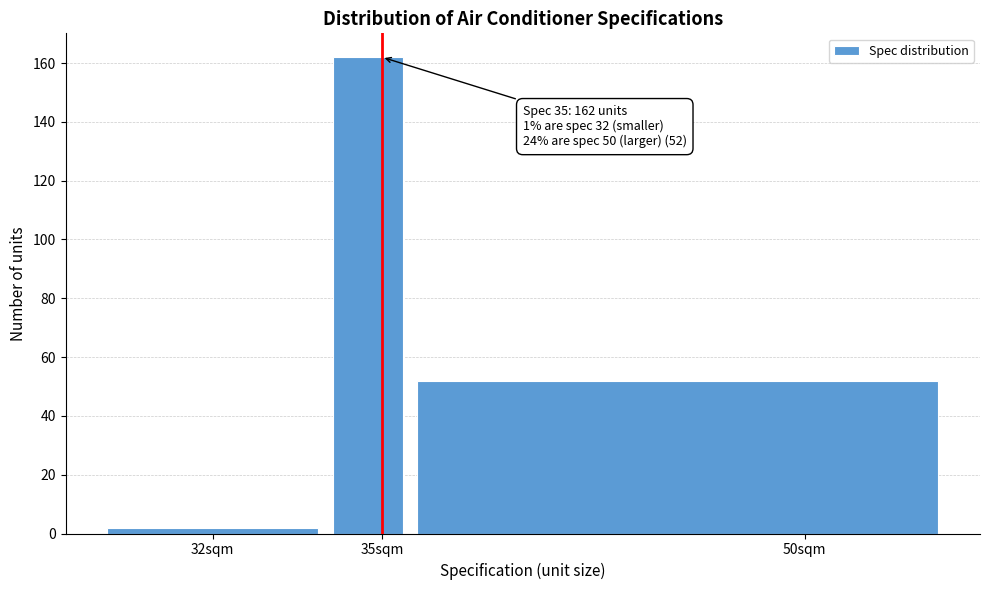

Reading left to right, transcribe all the data shown in this chart.

2	162	52